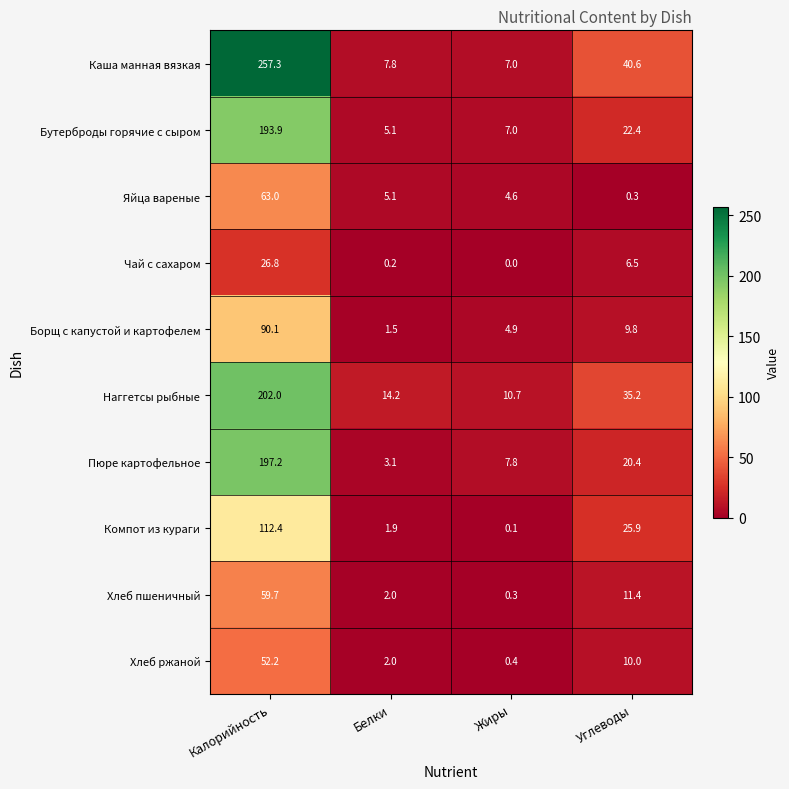

Rank the series by their maximum value, from highest to lowest.

Каша манная вязкая, Наггетсы рыбные, Пюре картофельное, Бутерброды горячие с сыром, Компот из кураги, Борщ с капустой и картофелем, Яйца вареные, Хлеб пшеничный, Хлеб ржаной, Чай с сахаром